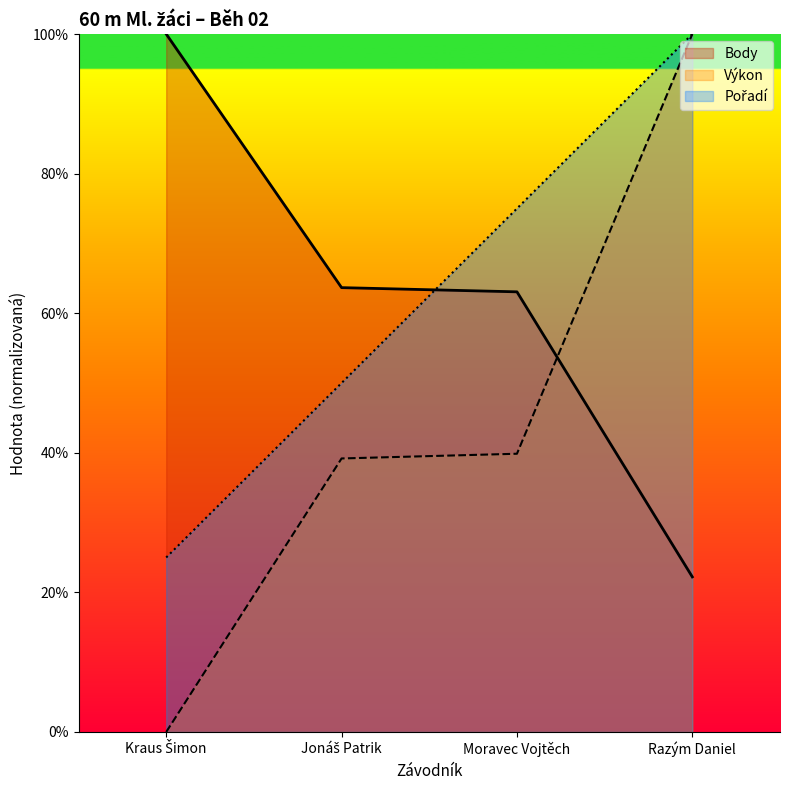

List the series in order of their peak value, highest first.

Pořadí, Výkon, Body